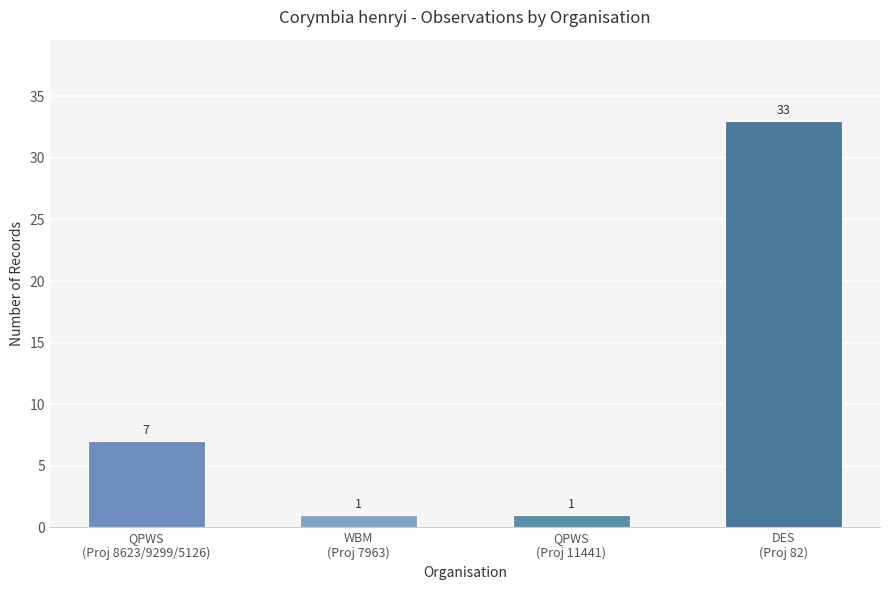

Count the values in the range 1 to 33.

4